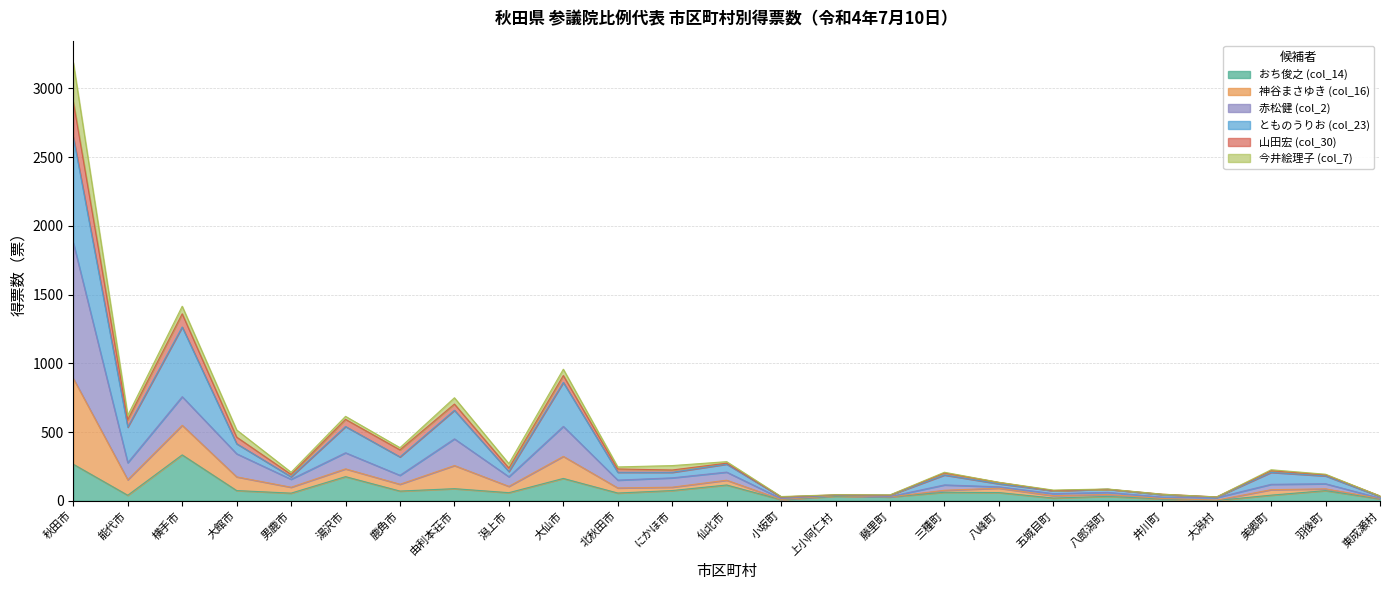

Which category has the highest value in the おち俊之 (col_14) series?

横手市